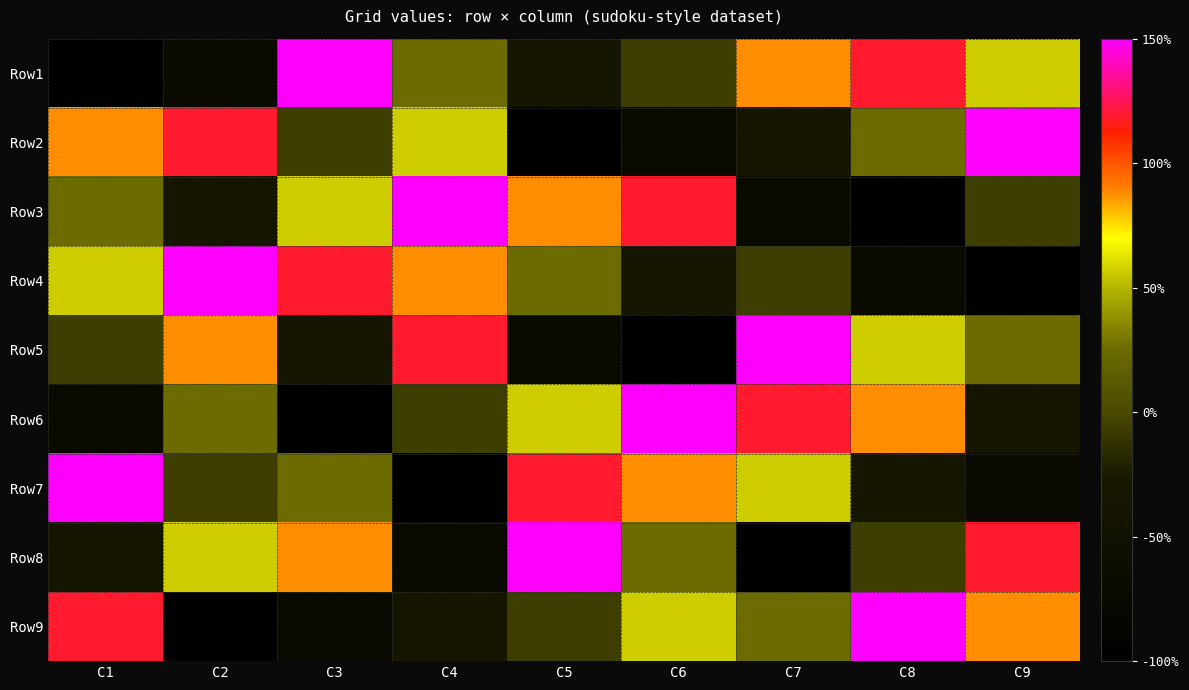

At which category is the sum across all series the highest?

C1